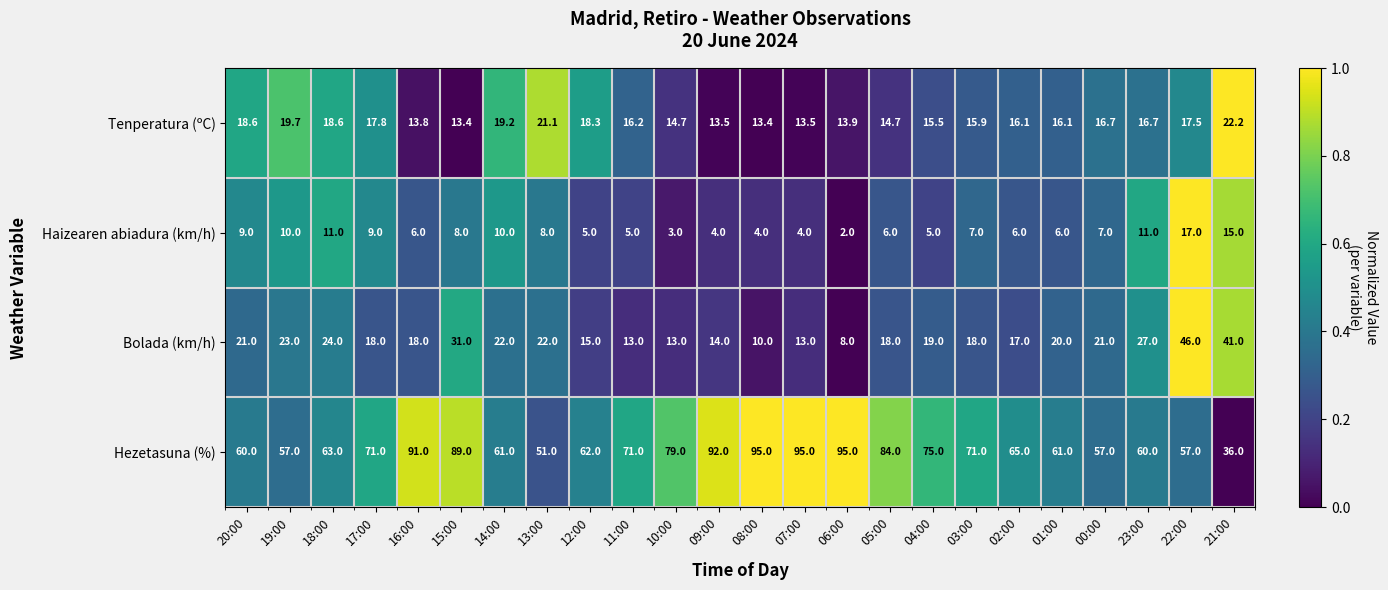

Read the Tenperatura (ºC) value at 13:00.

21.1